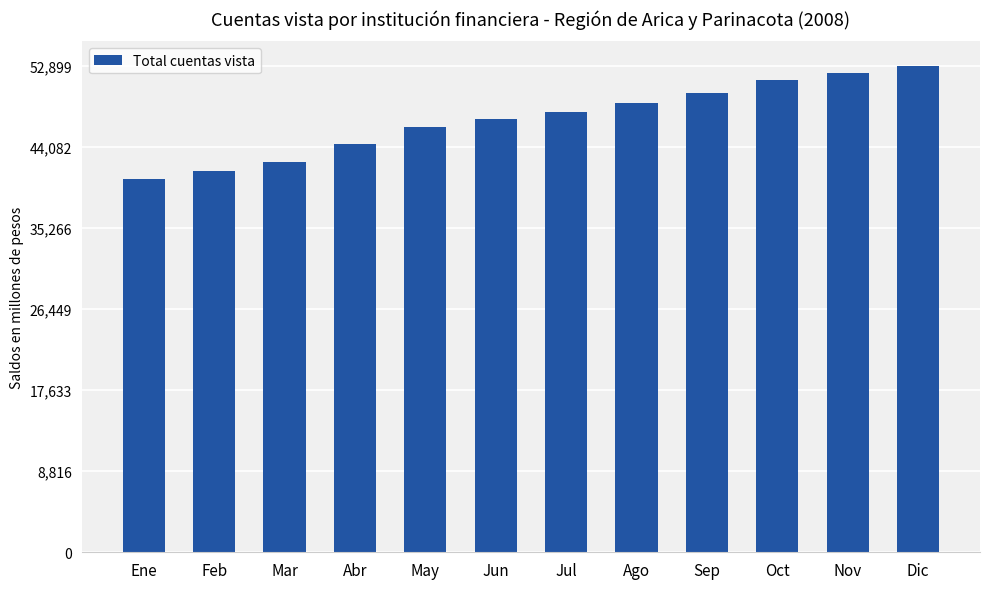

Which has a higher value, Ene or Oct?

Oct